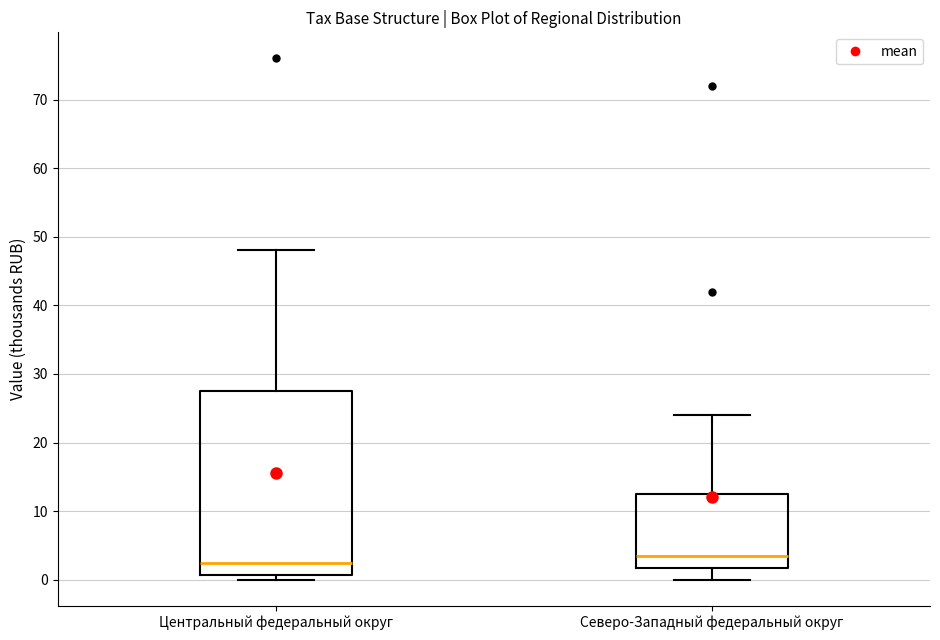

Which box has the lowest median line?

Центральный федеральный округ